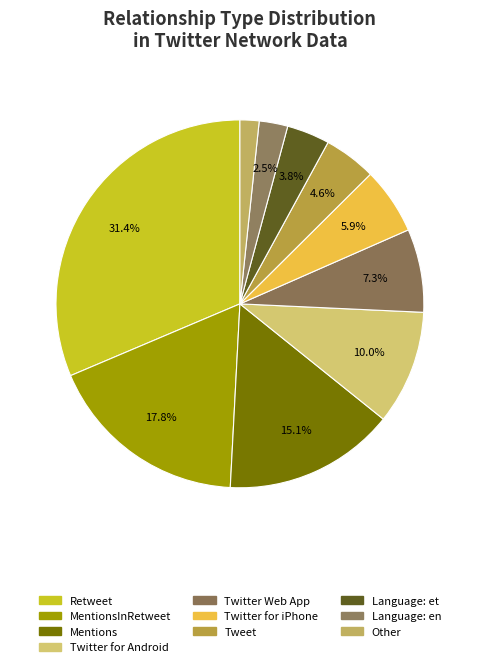

How many segments does this pie chart have?

10